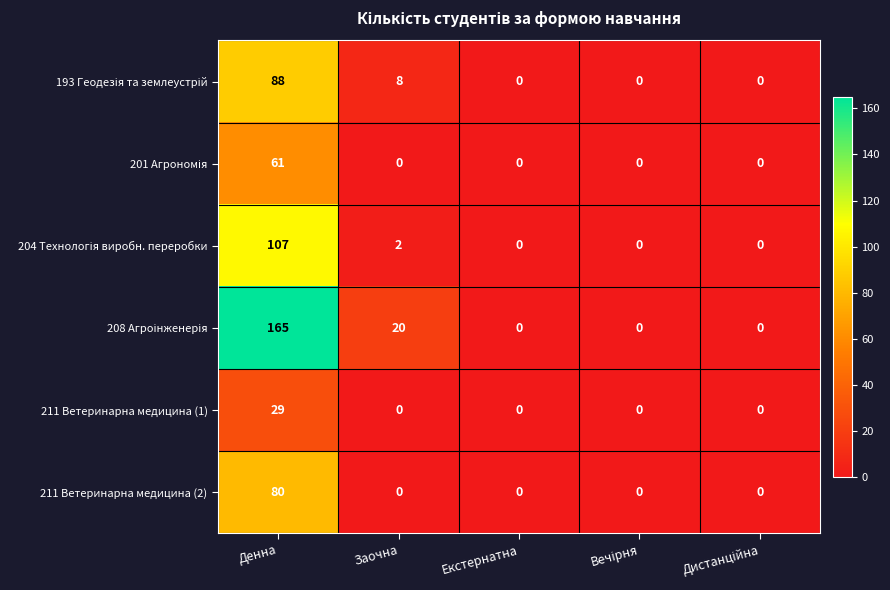

At which category is the sum across all series the highest?

Денна